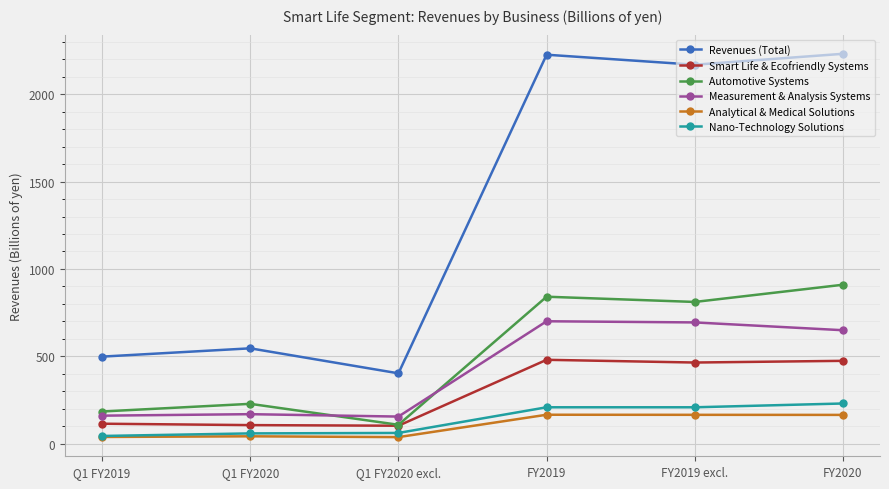

True or false: Revenues (Total) has a value of 546.5 at Q1 FY2020.

True